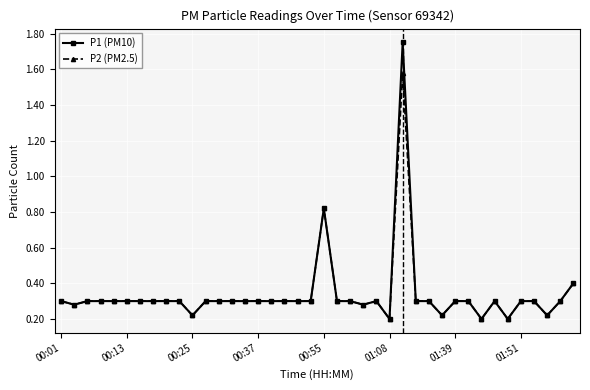

What is the value of the P2 (PM2.5) point at the 40th from the left?

0.4